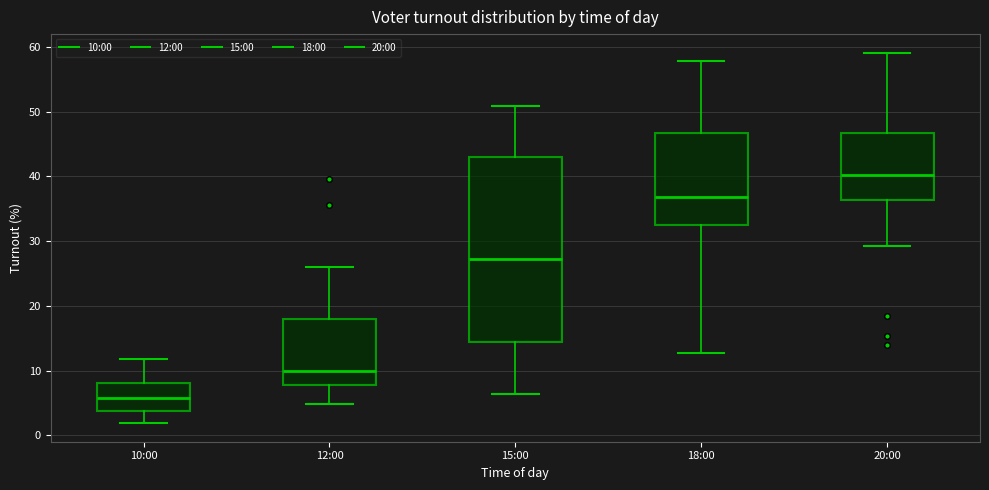

Reading left to right, read every box against the y-axis: the position of its median line, the range the box covers, and the ends of its whiskers. The values are not printed on the chart, so give them approximately, as read against the axis.

10:00: median 6, box 4 to 8, whiskers 2 to 12
12:00: median 10, box 8 to 18, whiskers 5 to 26
15:00: median 27, box 14 to 43, whiskers 6 to 51
18:00: median 37, box 32 to 47, whiskers 13 to 58
20:00: median 40, box 36 to 47, whiskers 29 to 59